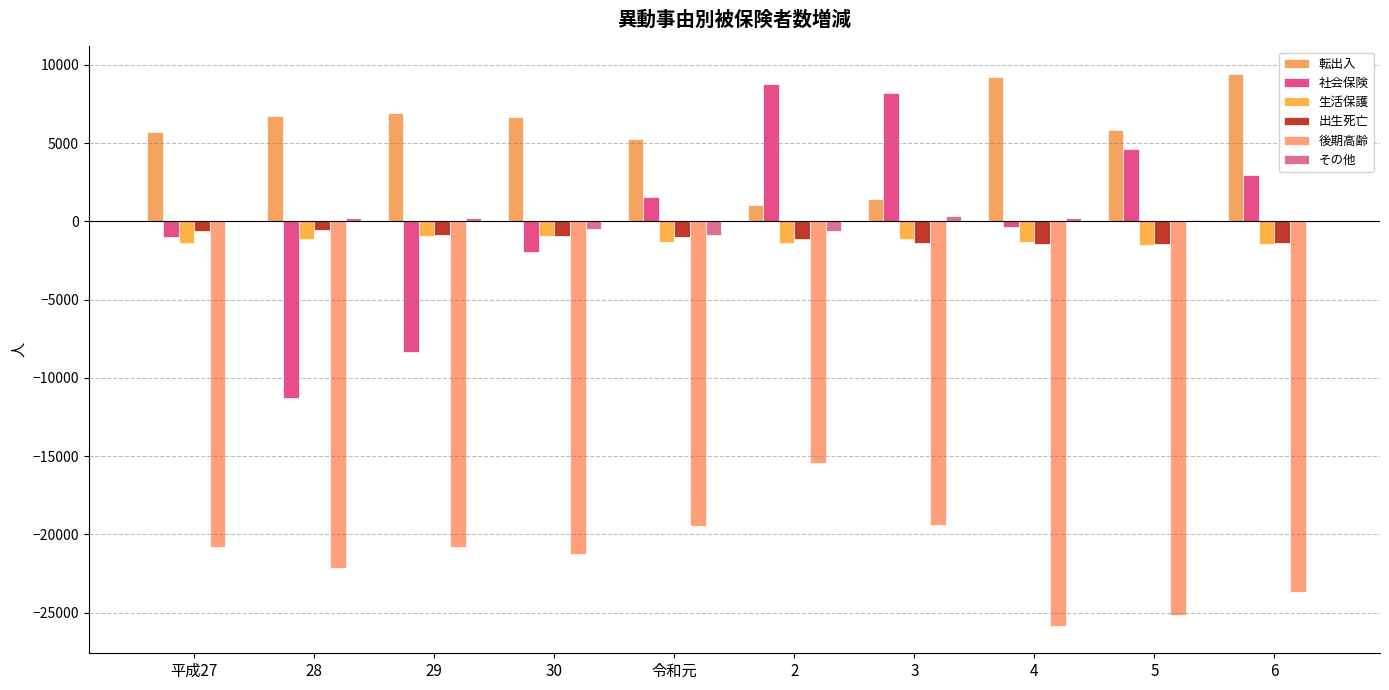

What is the approximate value of 転出入 at 4, to the nearest 50?

9200